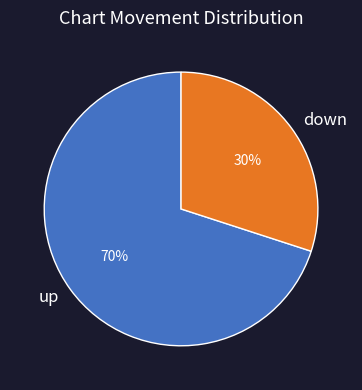

Rank the categories by value from lowest to highest.

down, up